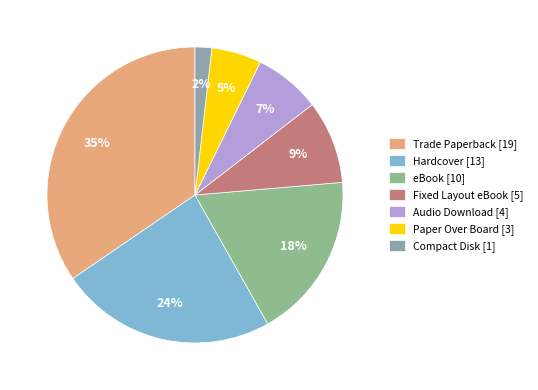

To the nearest percent, what is the combined percentage of eBook and Compact Disk?

20%